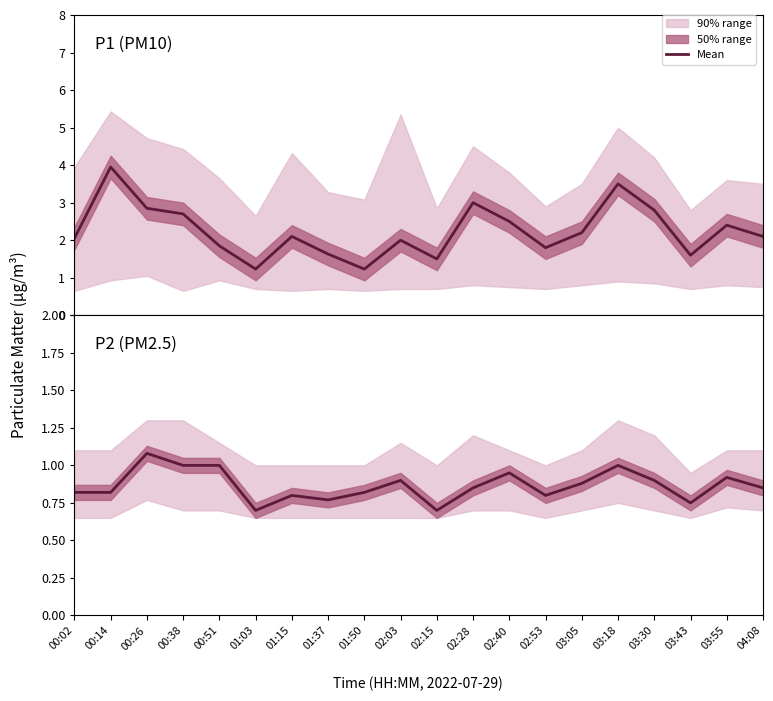

True or false: P1 and P2 intersect in this chart.

False